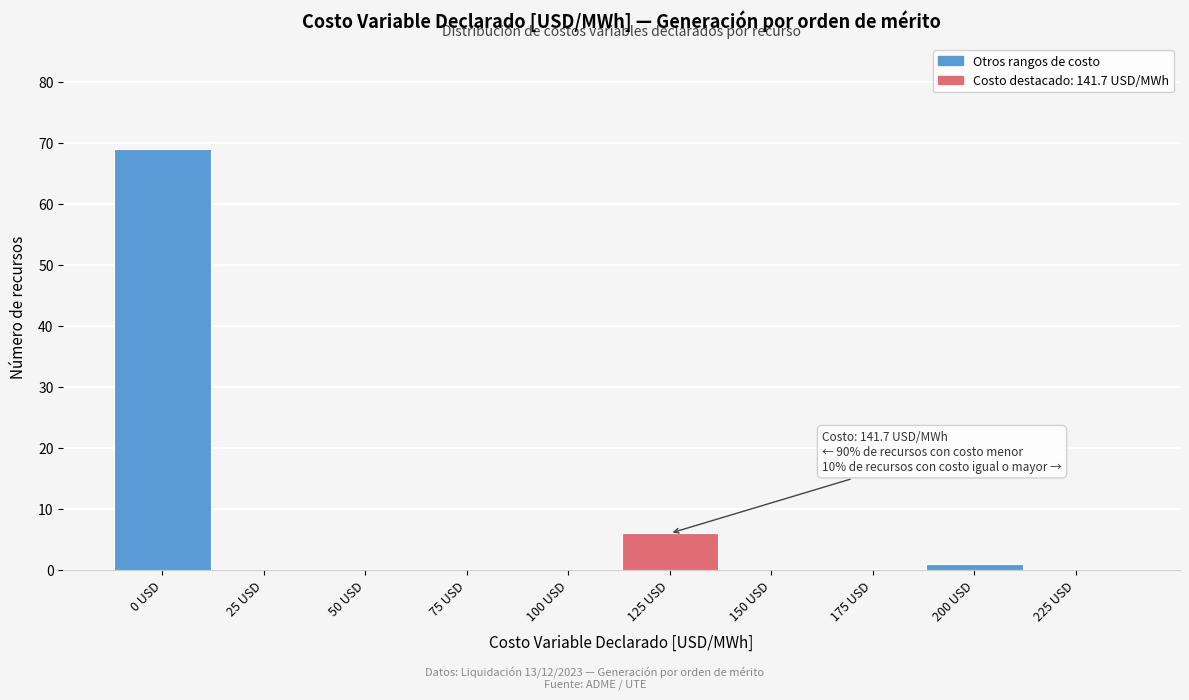

Reading left to right, transcribe all the data shown in this chart.

0 USD=69	25 USD=0	50 USD=0	75 USD=0	100 USD=0	125 USD=6	150 USD=0	175 USD=0	200 USD=1	225 USD=0